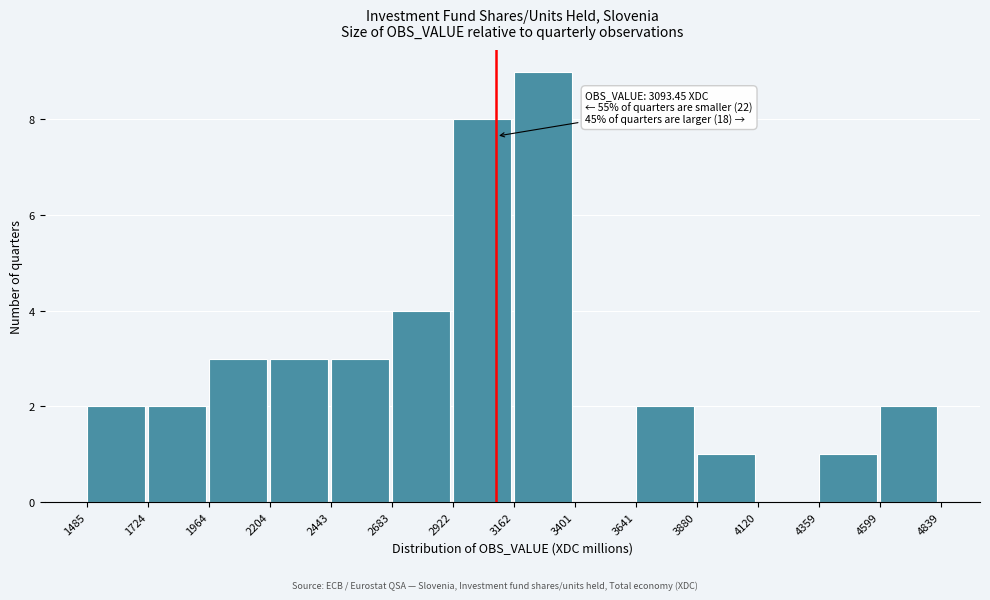

Which range on the x-axis has the tallest bar?

3162 to 3401